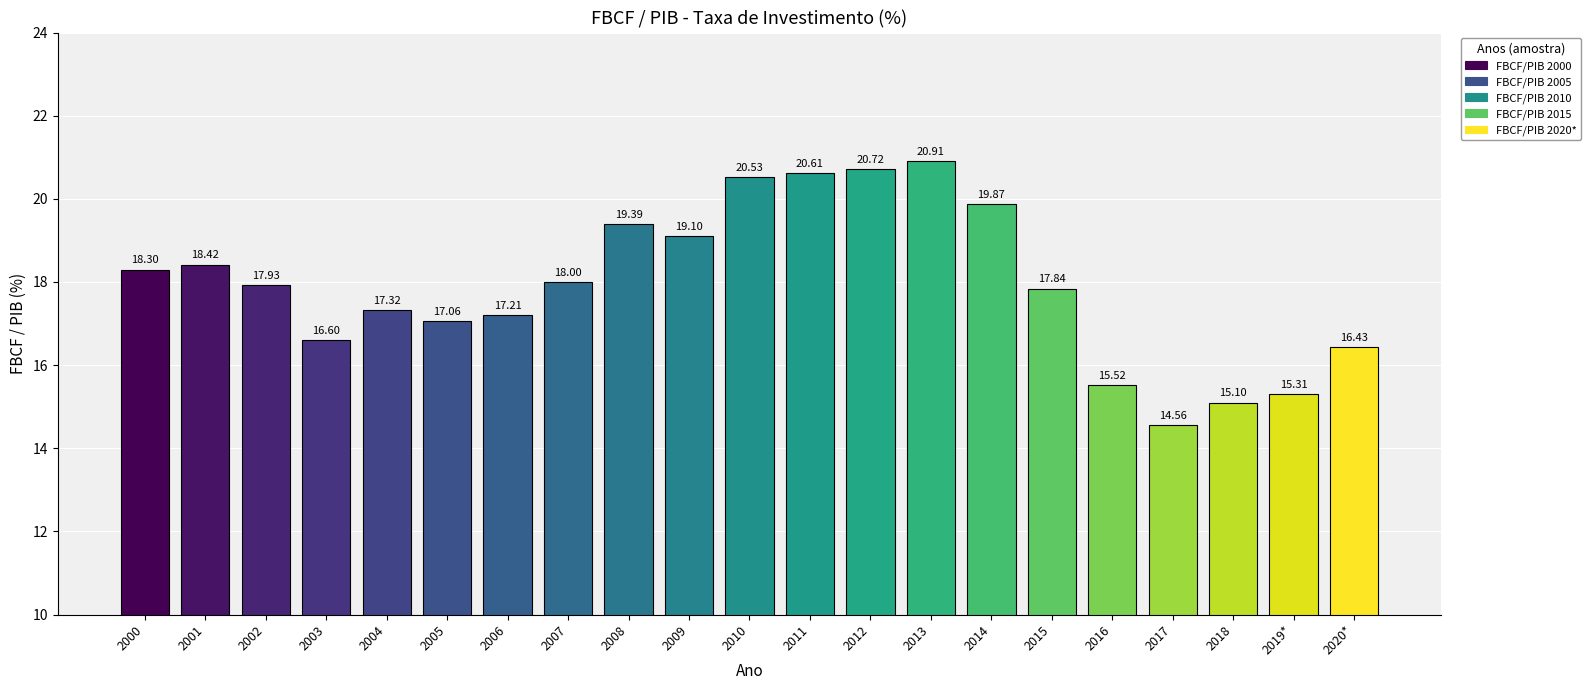

What is the difference between the maximum and minimum values?

6.3